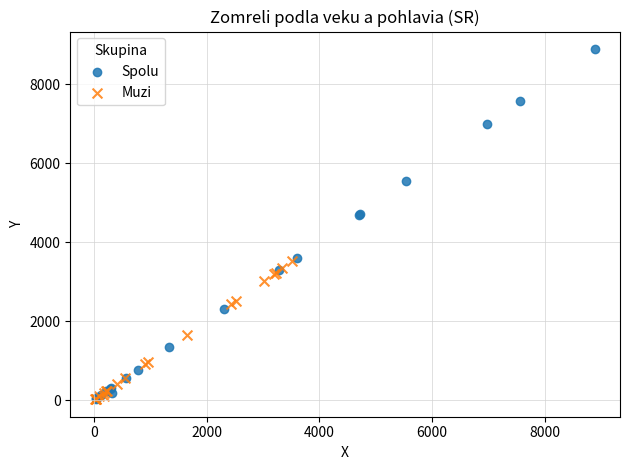

Which series reaches the maximum Y coordinate?

Spolu